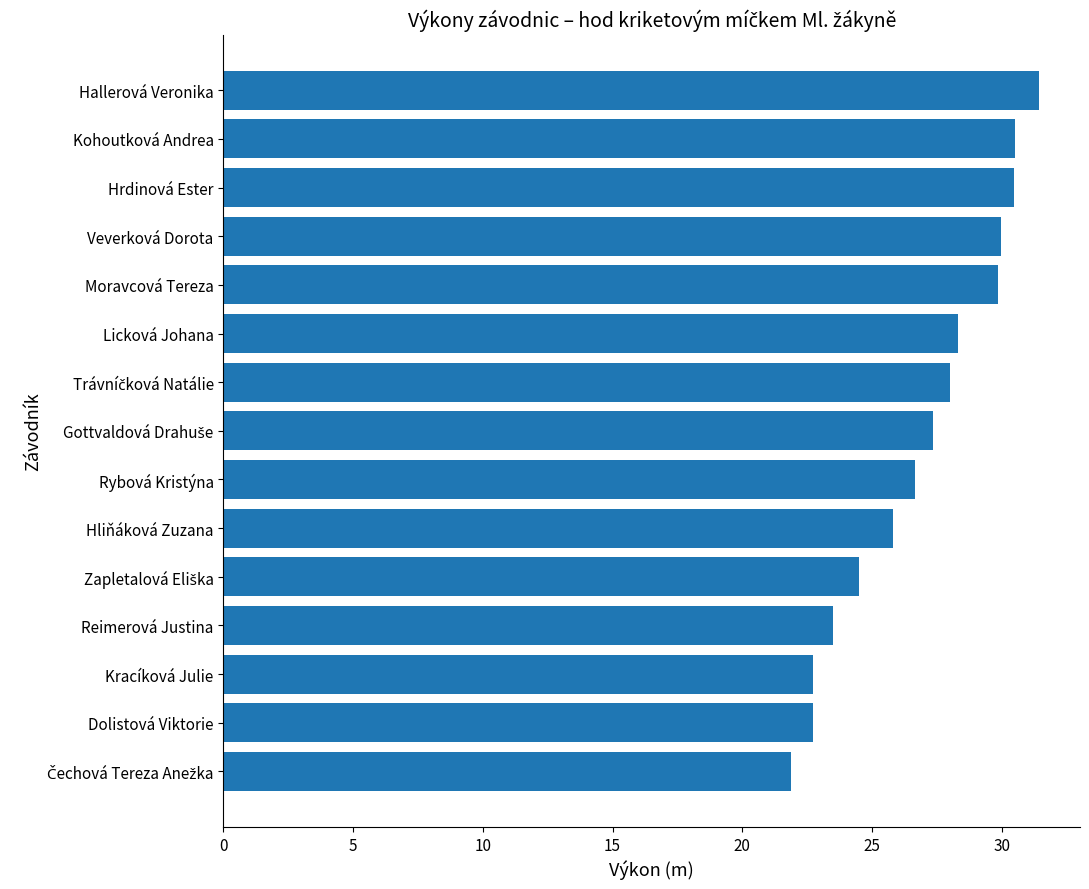

How many distinct data groups are displayed?

1